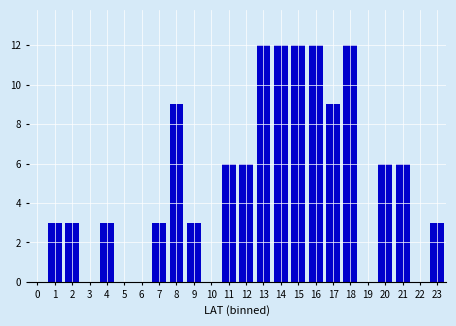

Reading left to right, transcribe all the data shown in this chart.

0=0	1=3	2=3	3=0	4=3	5=0	6=0	7=3	8=9	9=3	10=0	11=6	12=6	13=12	14=12	15=12	16=12	17=9	18=12	19=0	20=6	21=6	22=0	23=3